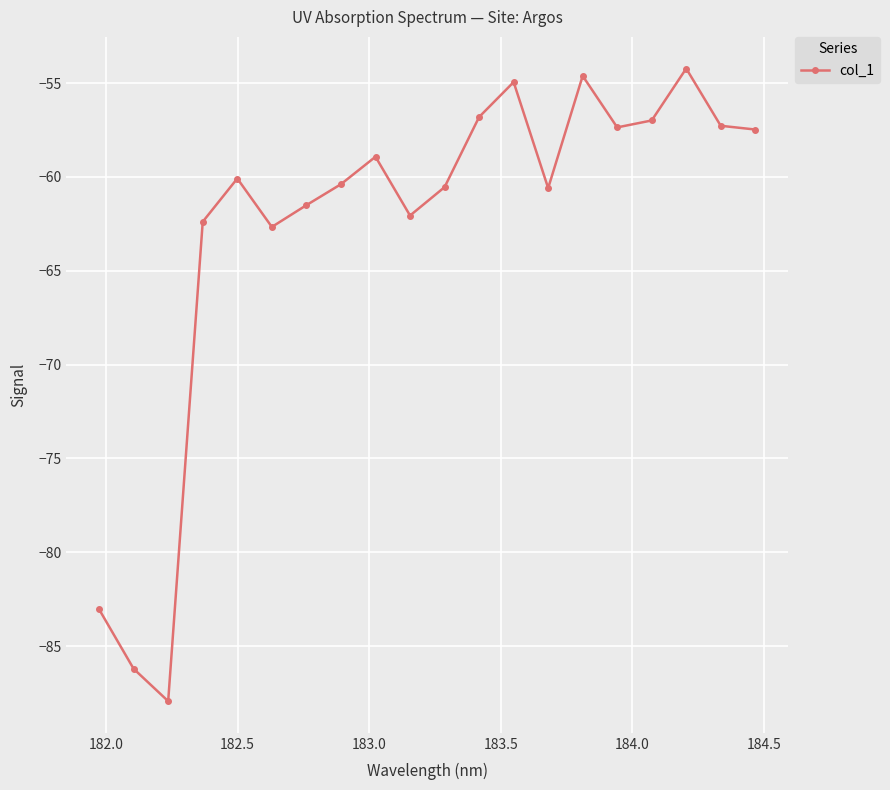

What is the greatest value displayed?

-54.2